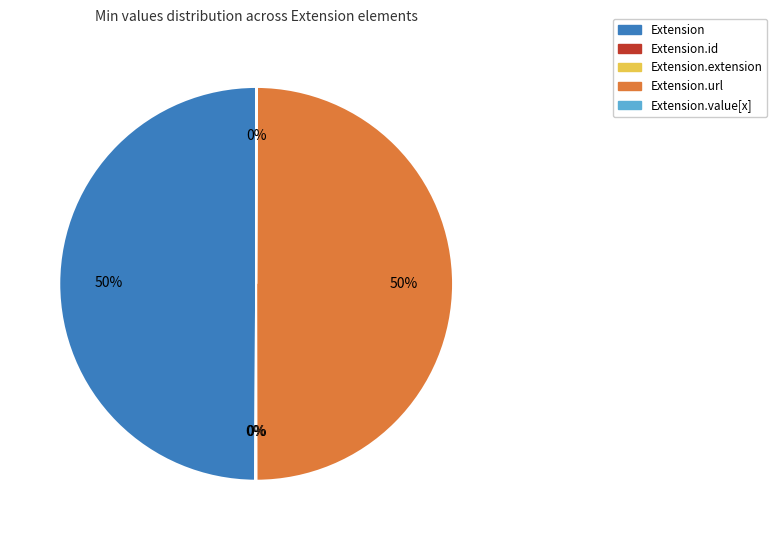

To the nearest percent, what is the difference between the largest and smallest slice percentages?

50%